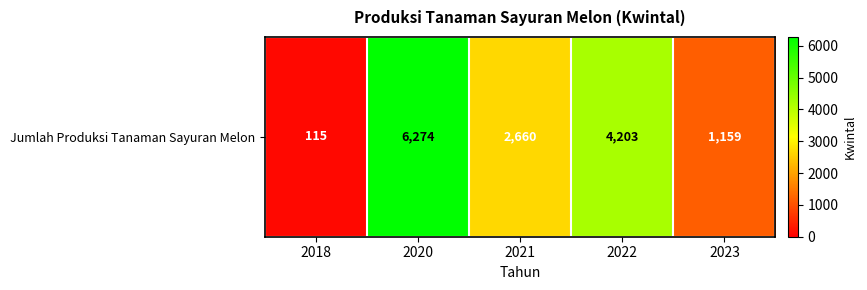

What is the difference between the maximum and second lowest values?

5115